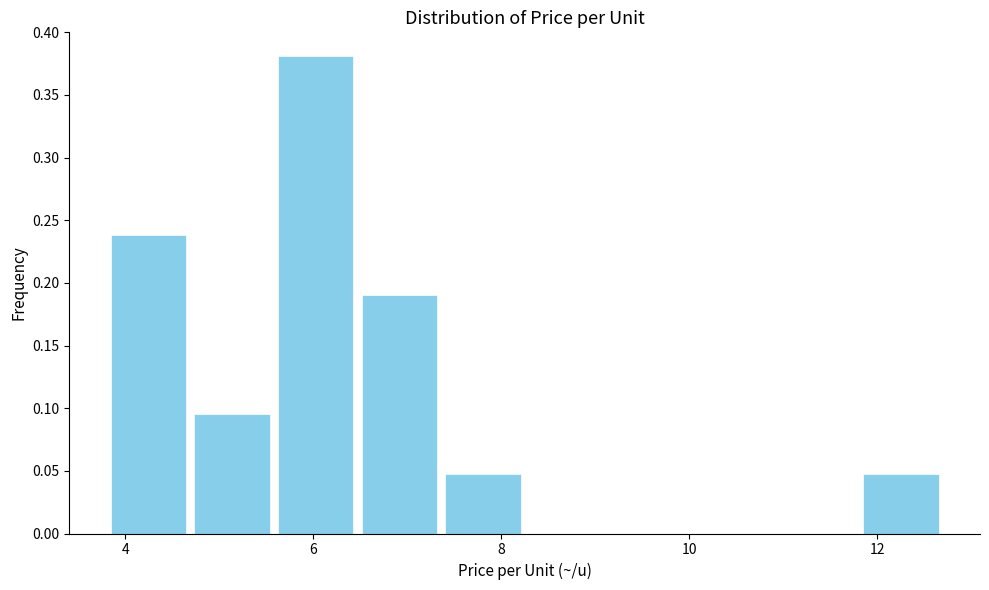

How tall is the bar that spans 6.4 to 7.4 on the x-axis? Neither the bar edges nor the heights are printed on the chart, so give them approximately, as read against the axes.

0.190